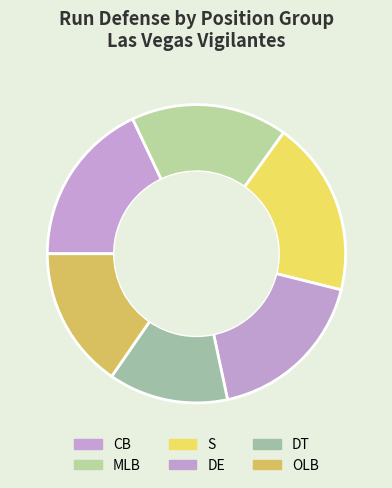

What is the largest slice in the pie chart?

S